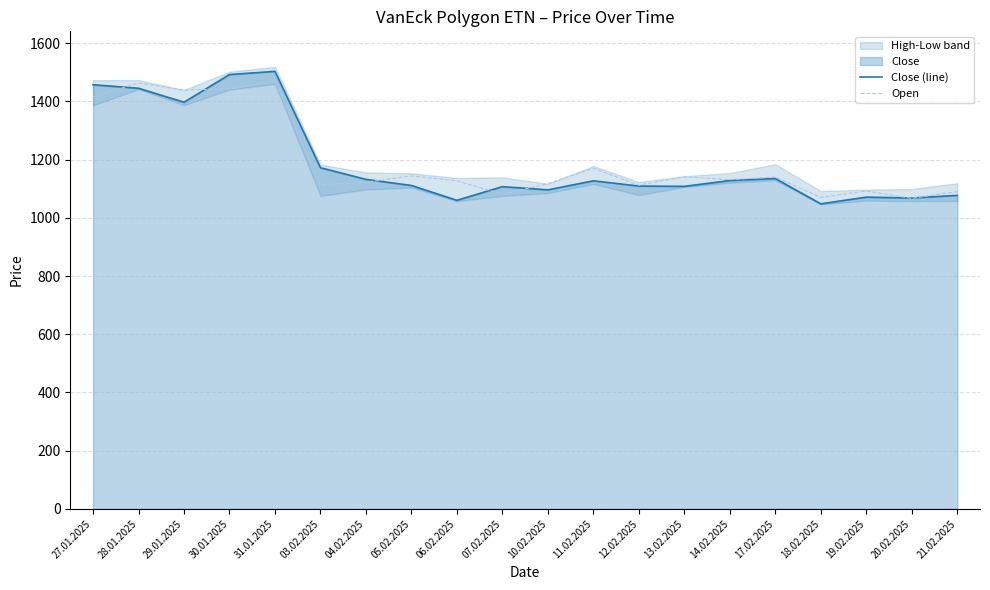

At which label is Close (line) closest to 1275?

03.02.2025